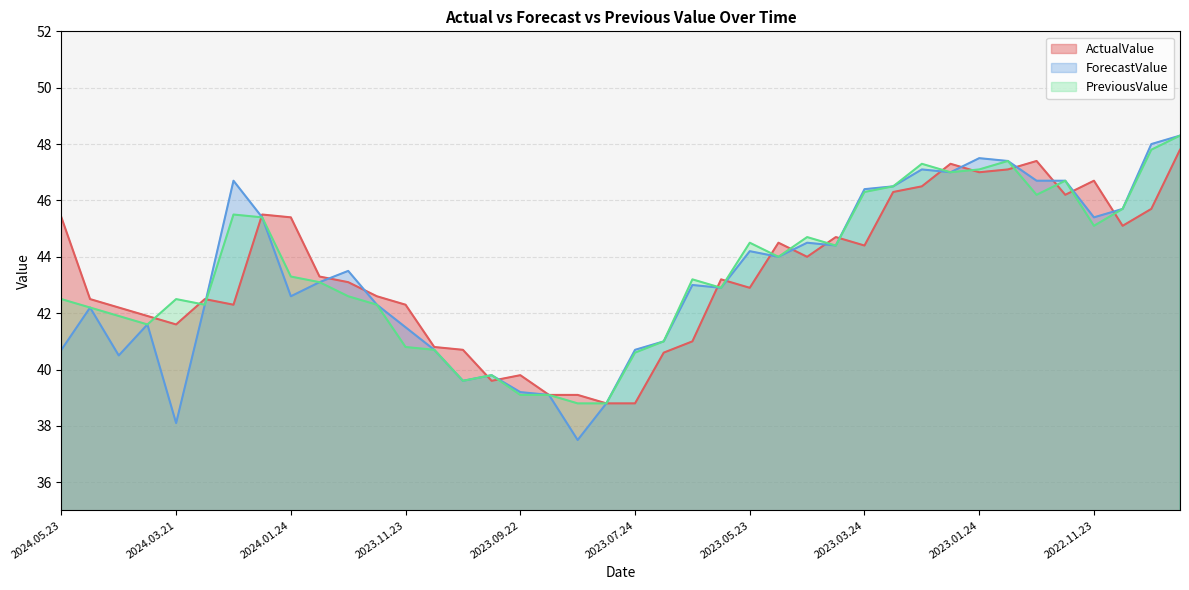

The PreviousValue series shows 42.2 at 2024.05.02. True or false?

True